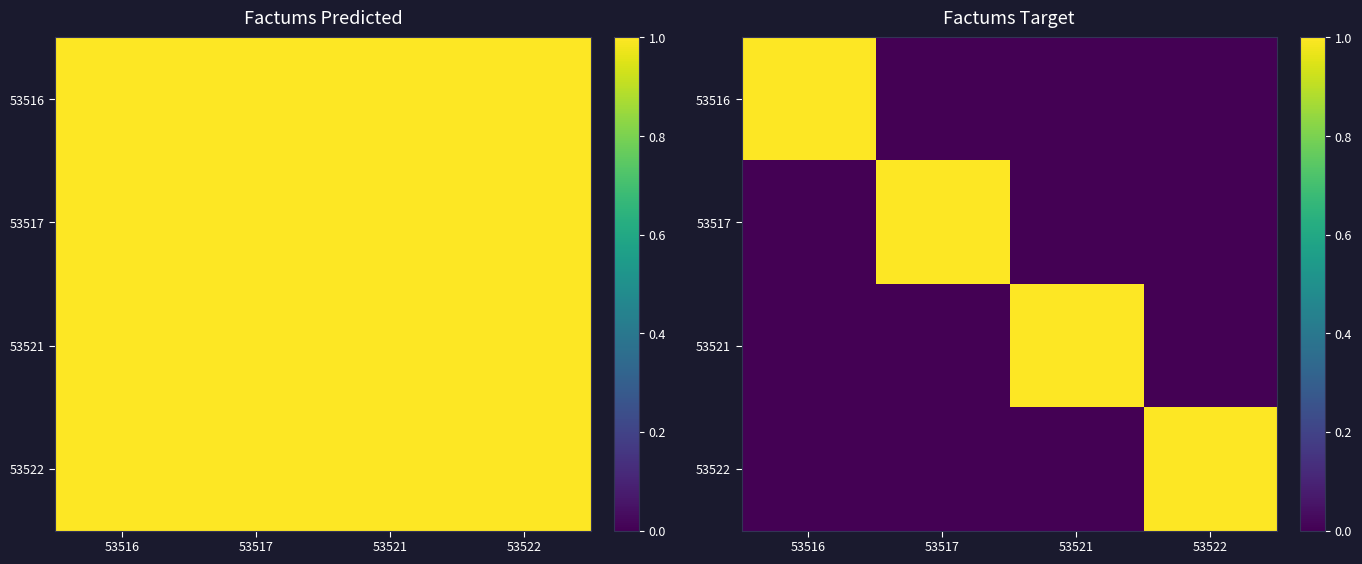

List the labels in order of 53516 value, largest first.

53516, 53517, 53521, 53522